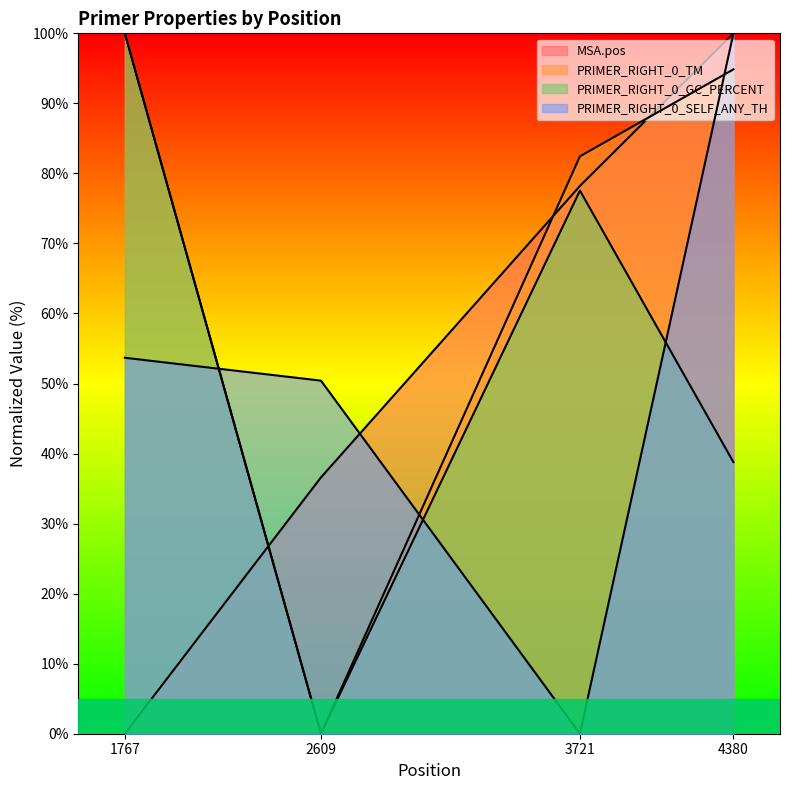

At how many categories does at least one series exceed 9?

4